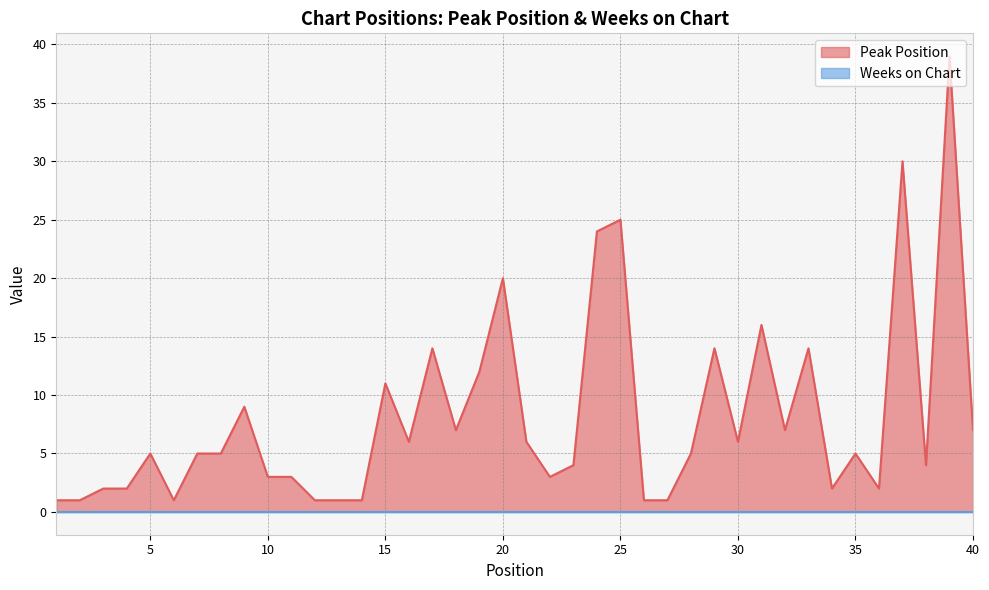

What is the value of the 11th point from the left?

3